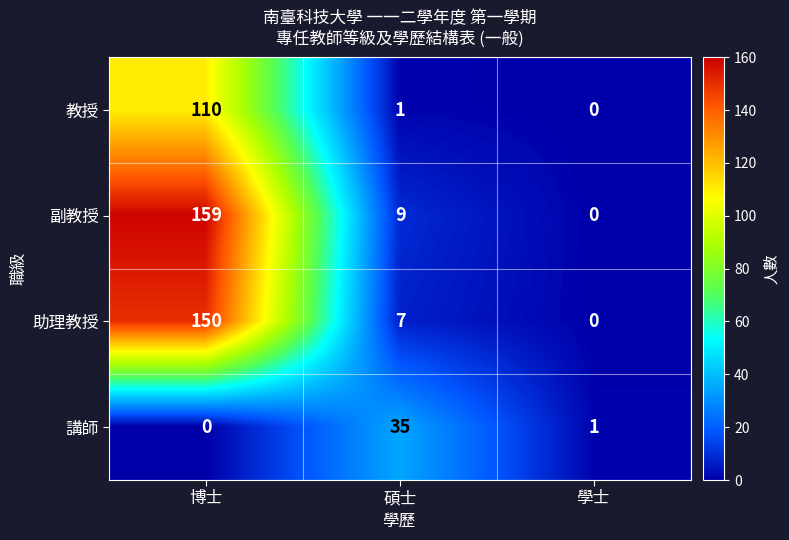

What is the difference between the maximum and minimum values in the 講師 series?

35